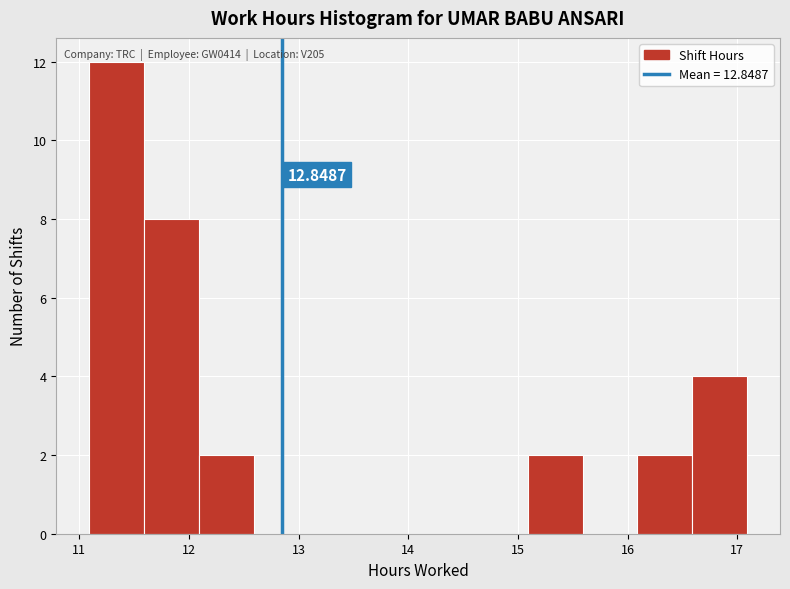

Over which range of the x-axis is the bar tallest?

11.09 to 11.59